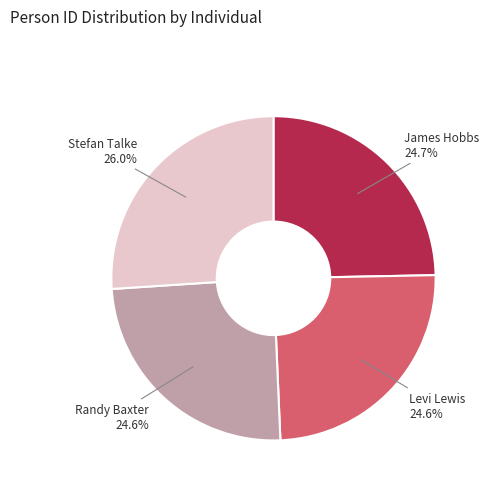

Between James Hobbs and Stefan Talke, which is larger?

Stefan Talke